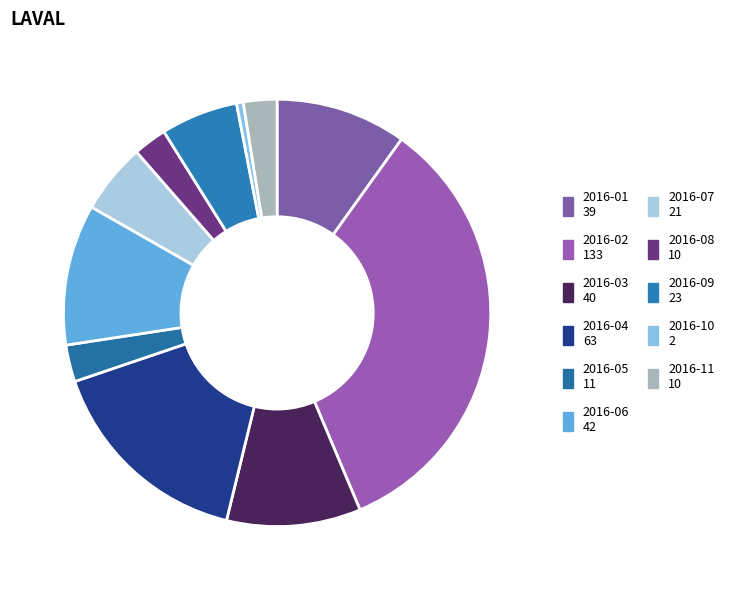

What is the change in value from 2016-02 to 2016-09?

-110